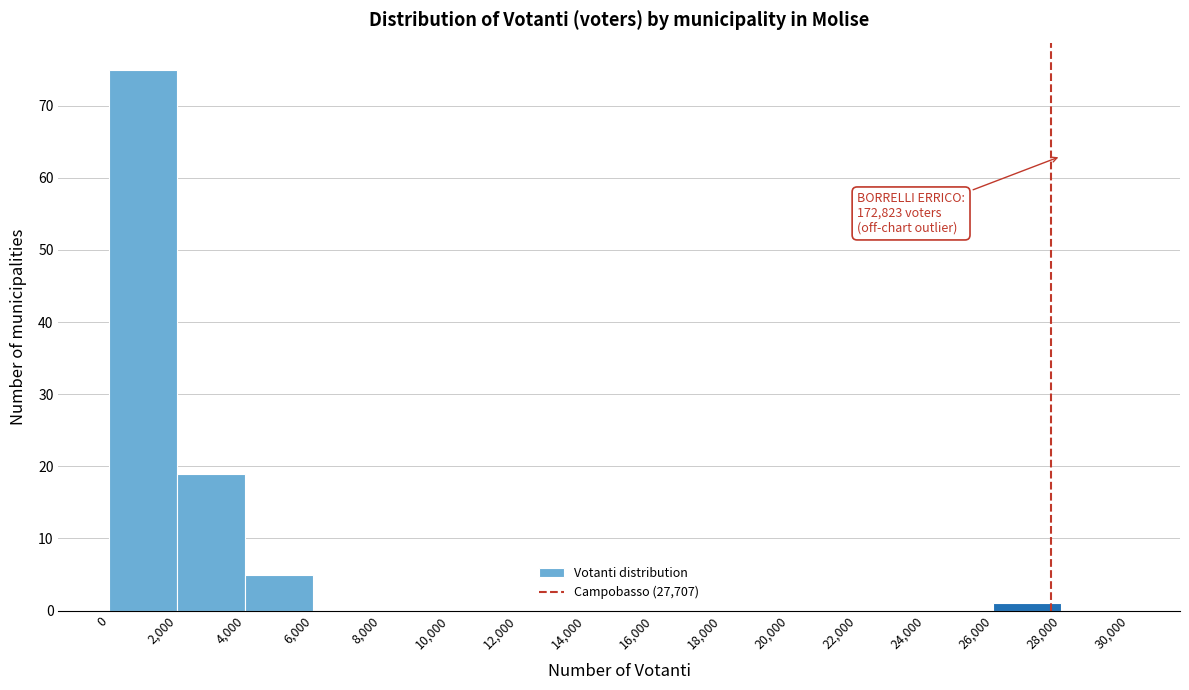

Over which range of the x-axis is the bar tallest?

0 to 2,000